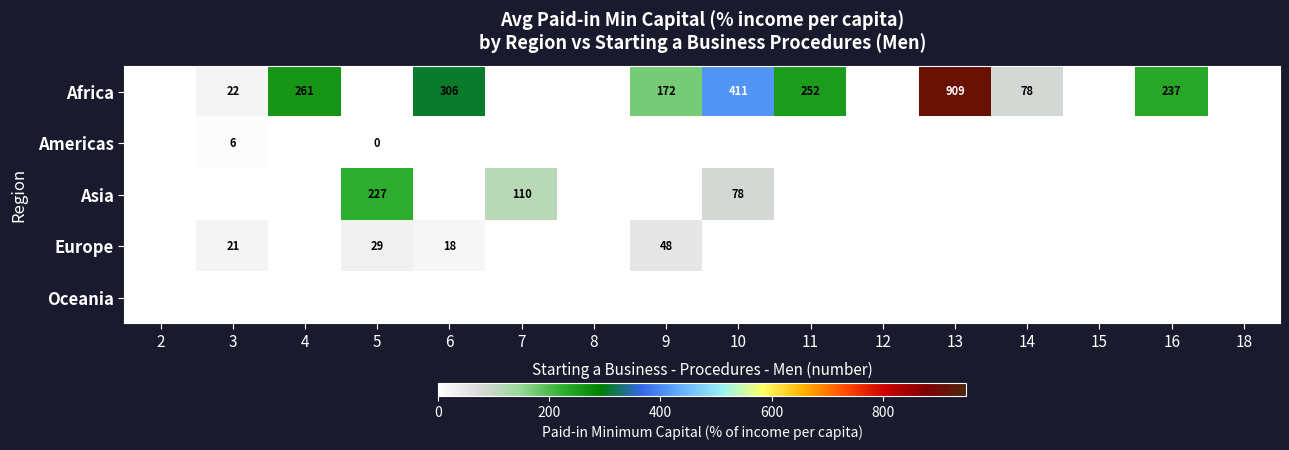

What is the maximum value shown in the chart?

909.1